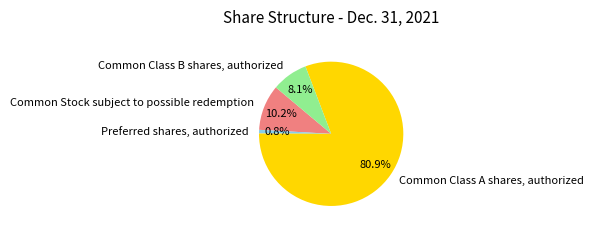

Which has a higher value, Common Stock subject to possible redemption or Preferred shares, authorized?

Common Stock subject to possible redemption